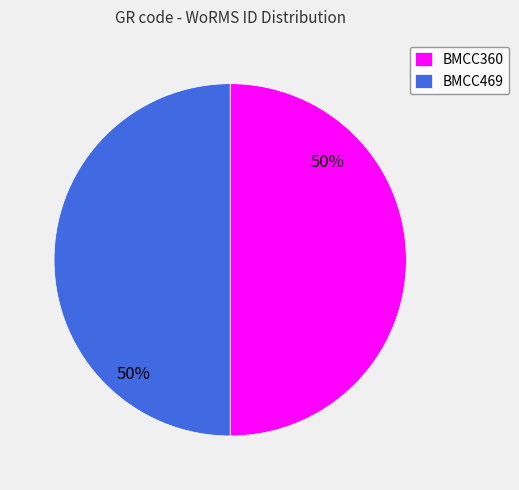

True or false: BMCC469 accounts for 39% of the total.

False